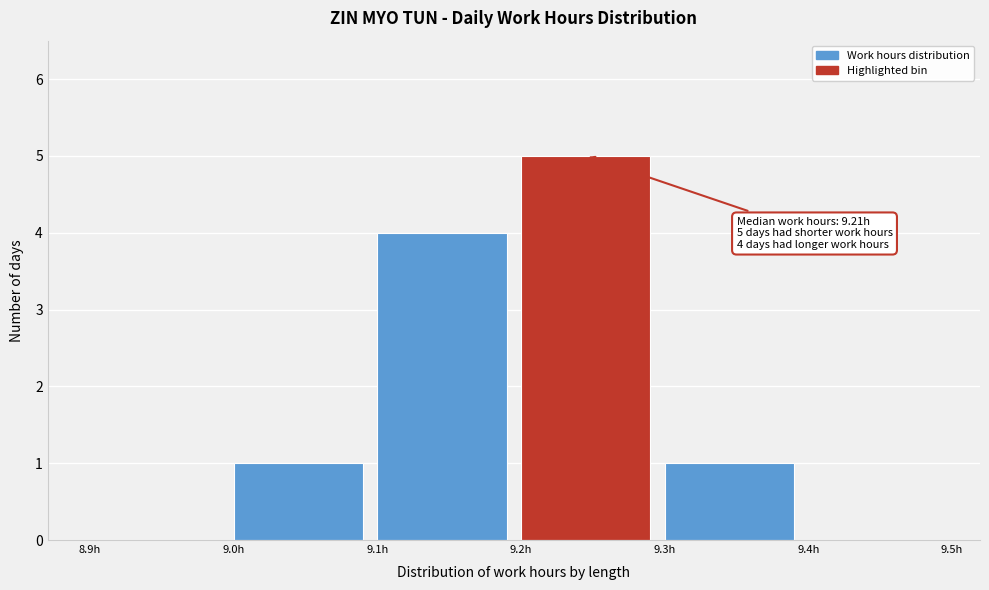

Over which range of the x-axis is the bar tallest?

9.2 to 9.3